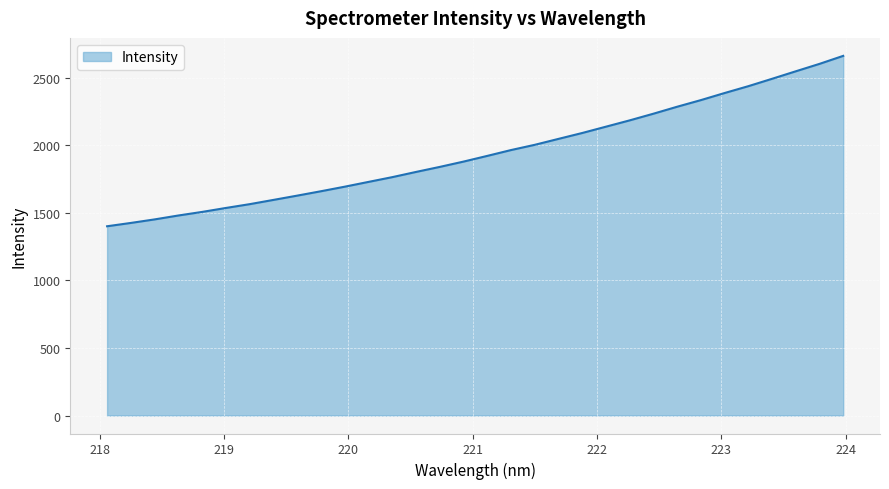

Does the chart have visible grid lines?

Yes